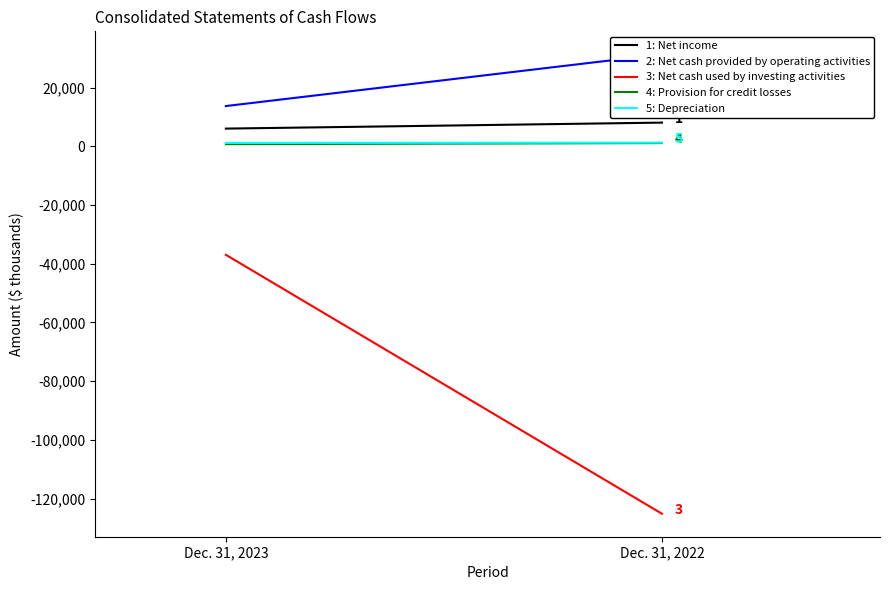

Which series has the largest total across all categories?

Net cash provided by operating activities